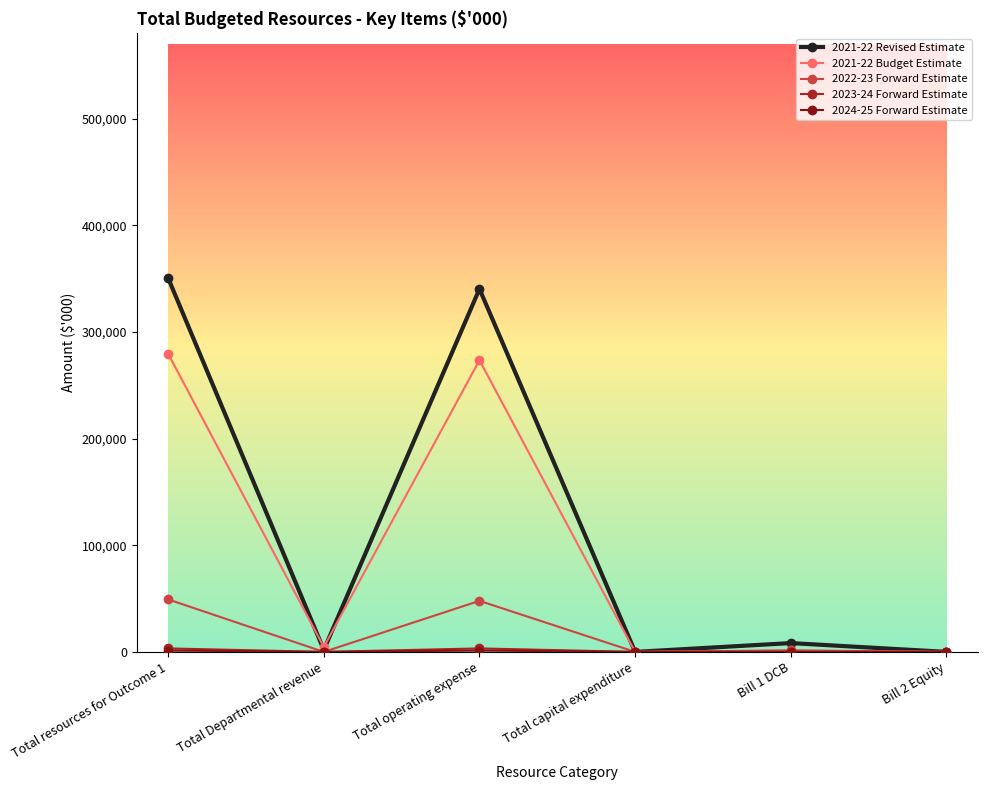

Where is the first local maximum for 2021-22 Revised Estimate?

Total operating expense